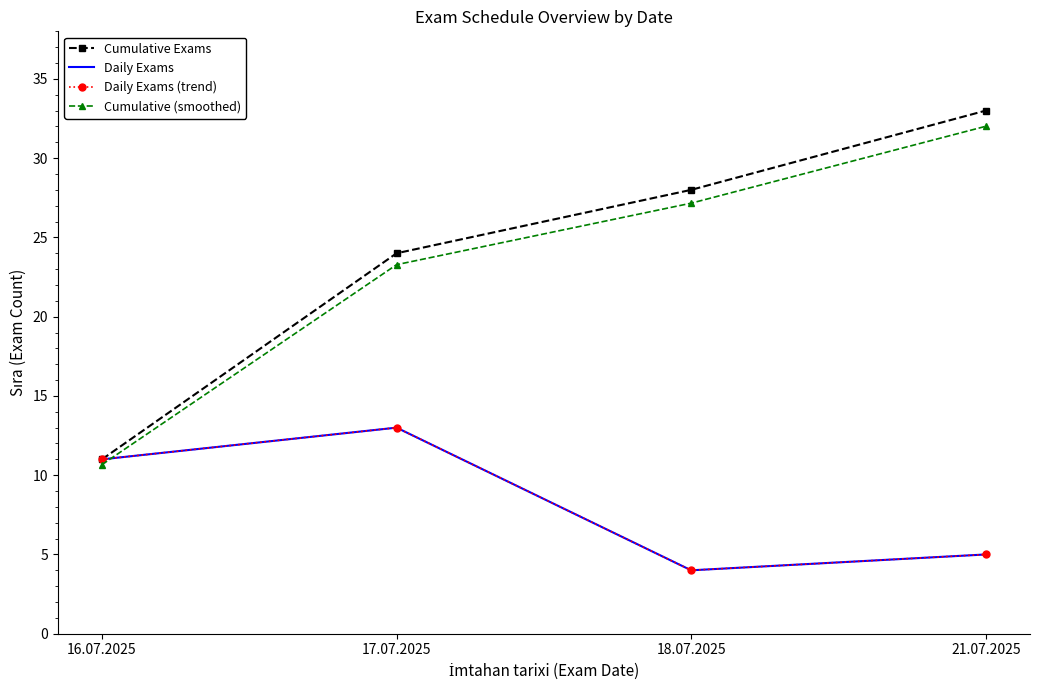

What is the difference between the Daily Exams (trend) values at 16.07.2025 and 17.07.2025?

2.0